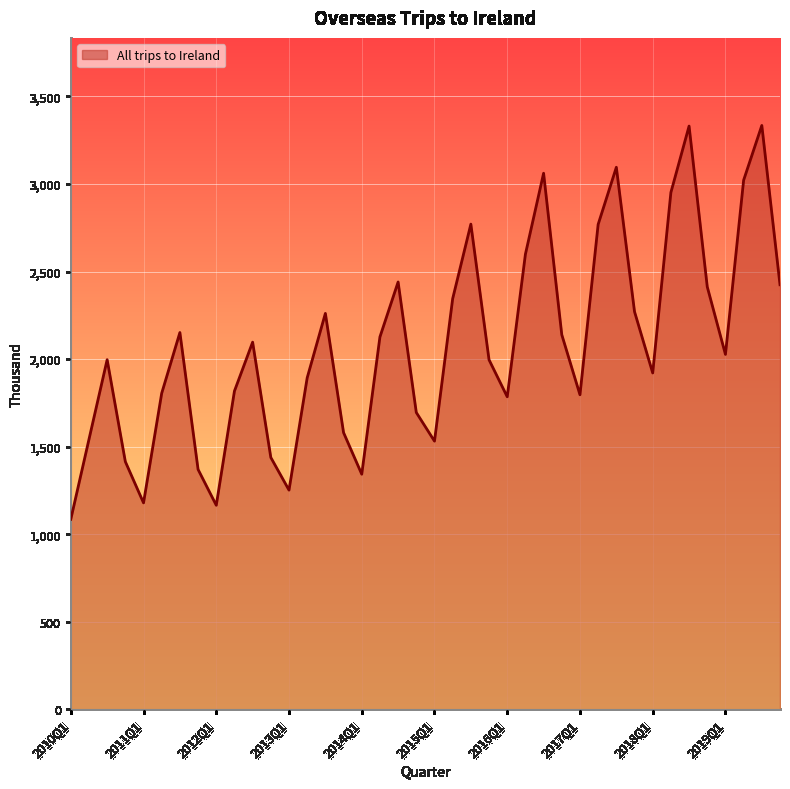

What is the smallest value displayed?

1084.8